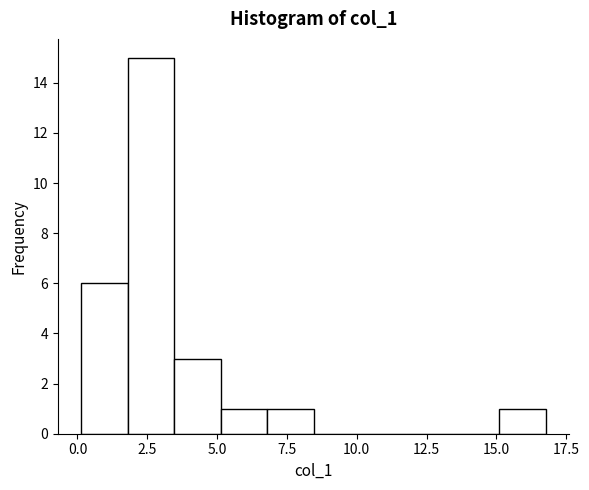

Read against the x-axis, roughly where is the centre of the tallest bar?

2.5